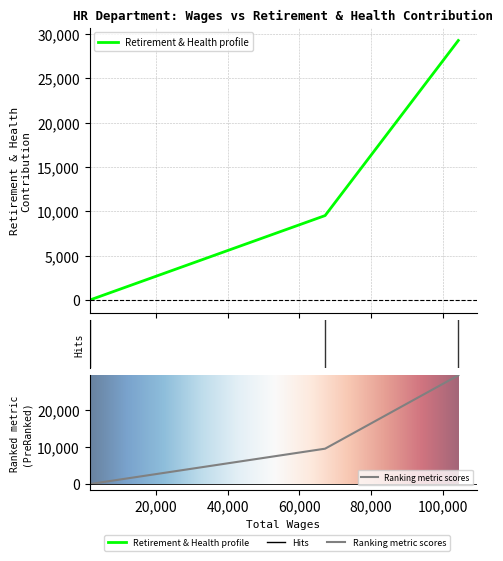

Is this an area chart (filled region under the line)?

No